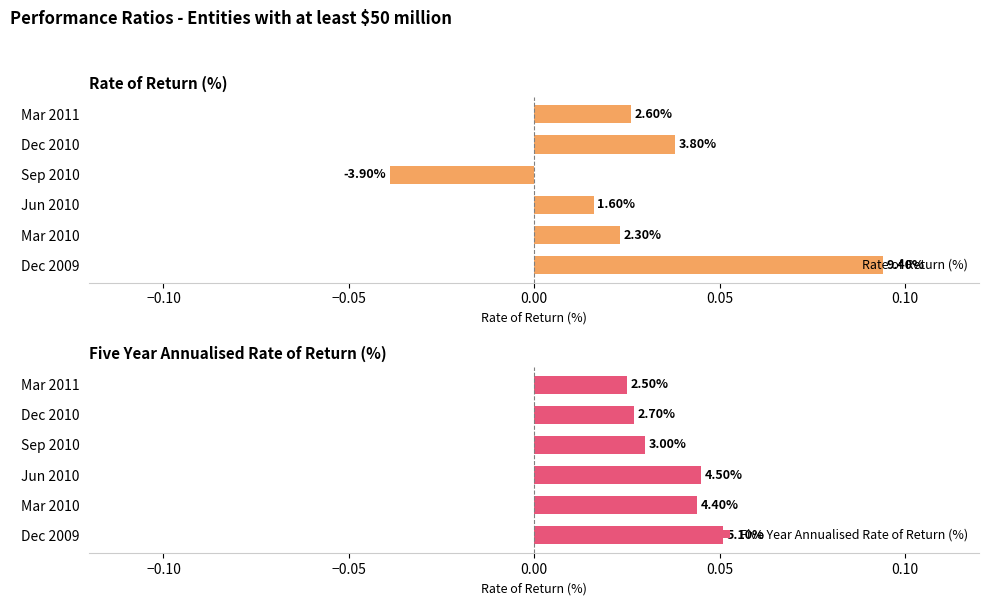

Which series has the largest total across all categories?

Five Year Annualised Rate of Return (%)